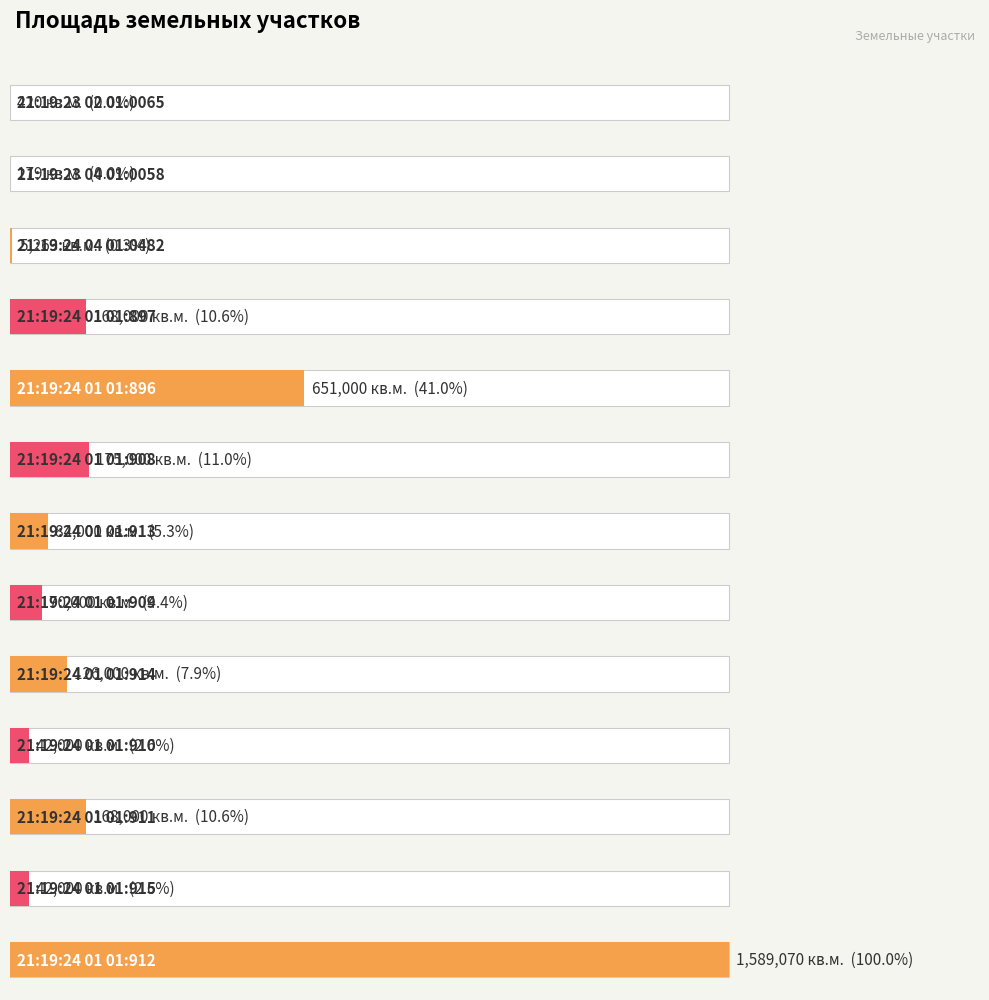

Which has a higher value, 21:19:24 01 01:915 or 21:19:24 01 01:911?

21:19:24 01 01:911